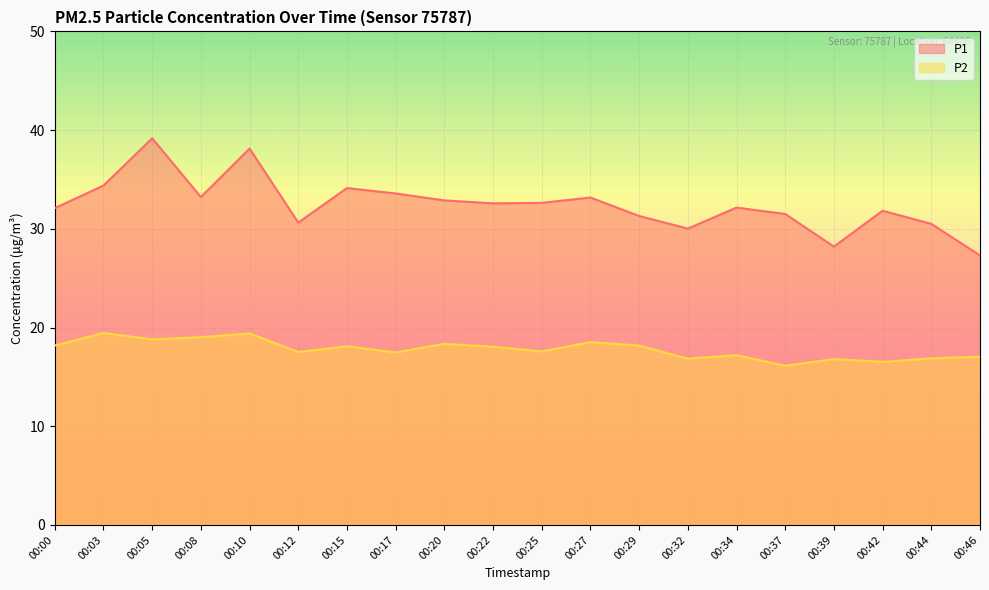

In P1, how many points are lower than both neighbors (excluding endpoints)?

5